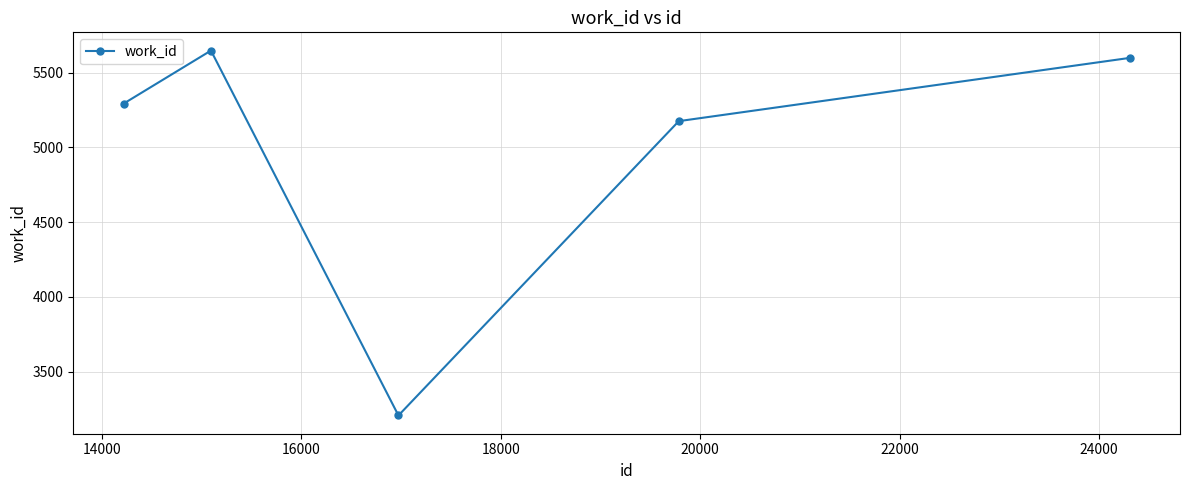

What is the greatest value displayed?

5647